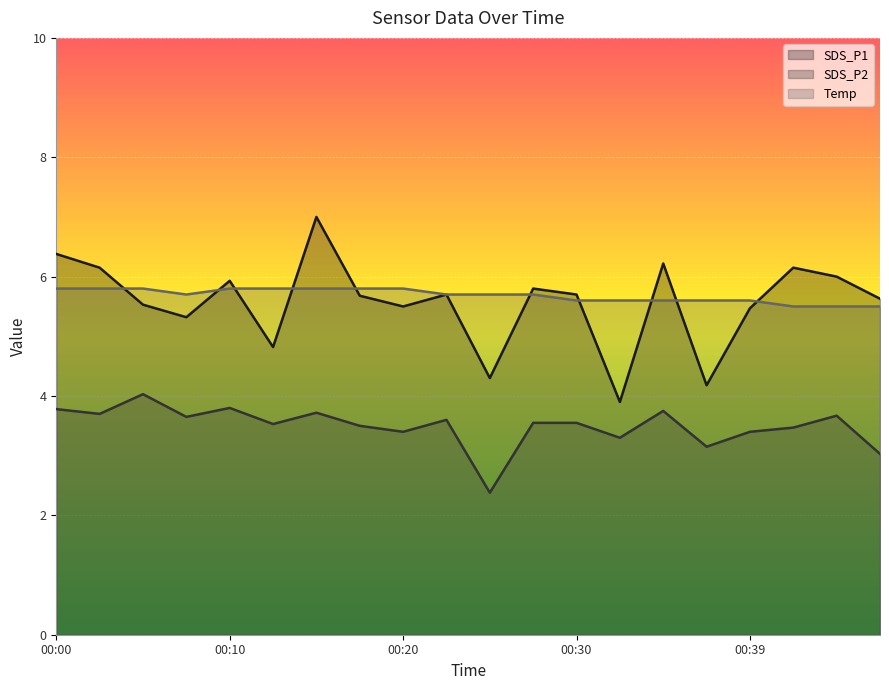

How many lines are shown in the chart?

3